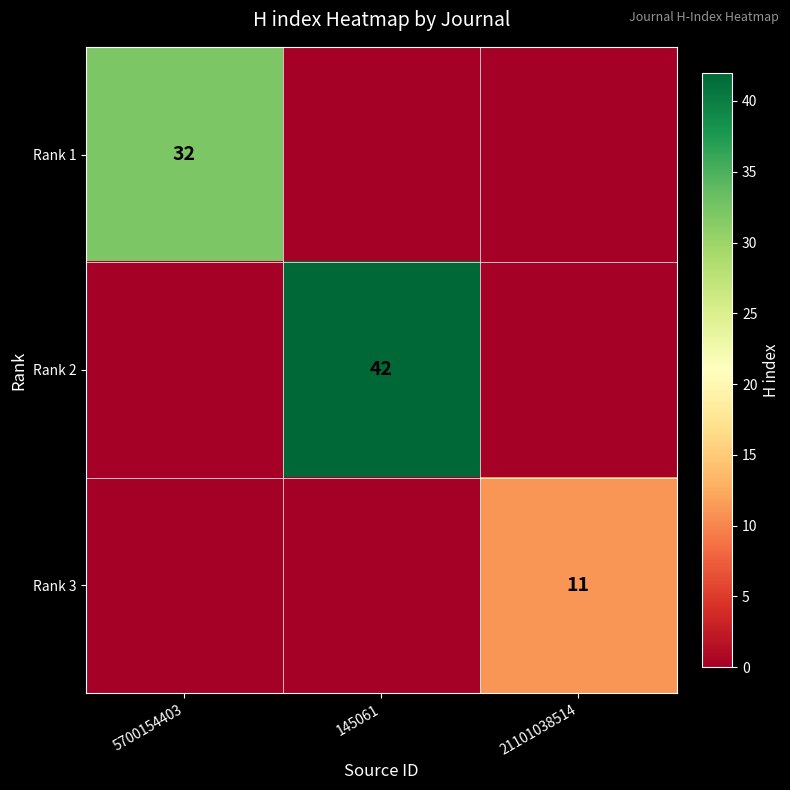

Which label corresponds to the smallest value in the chart?

145061